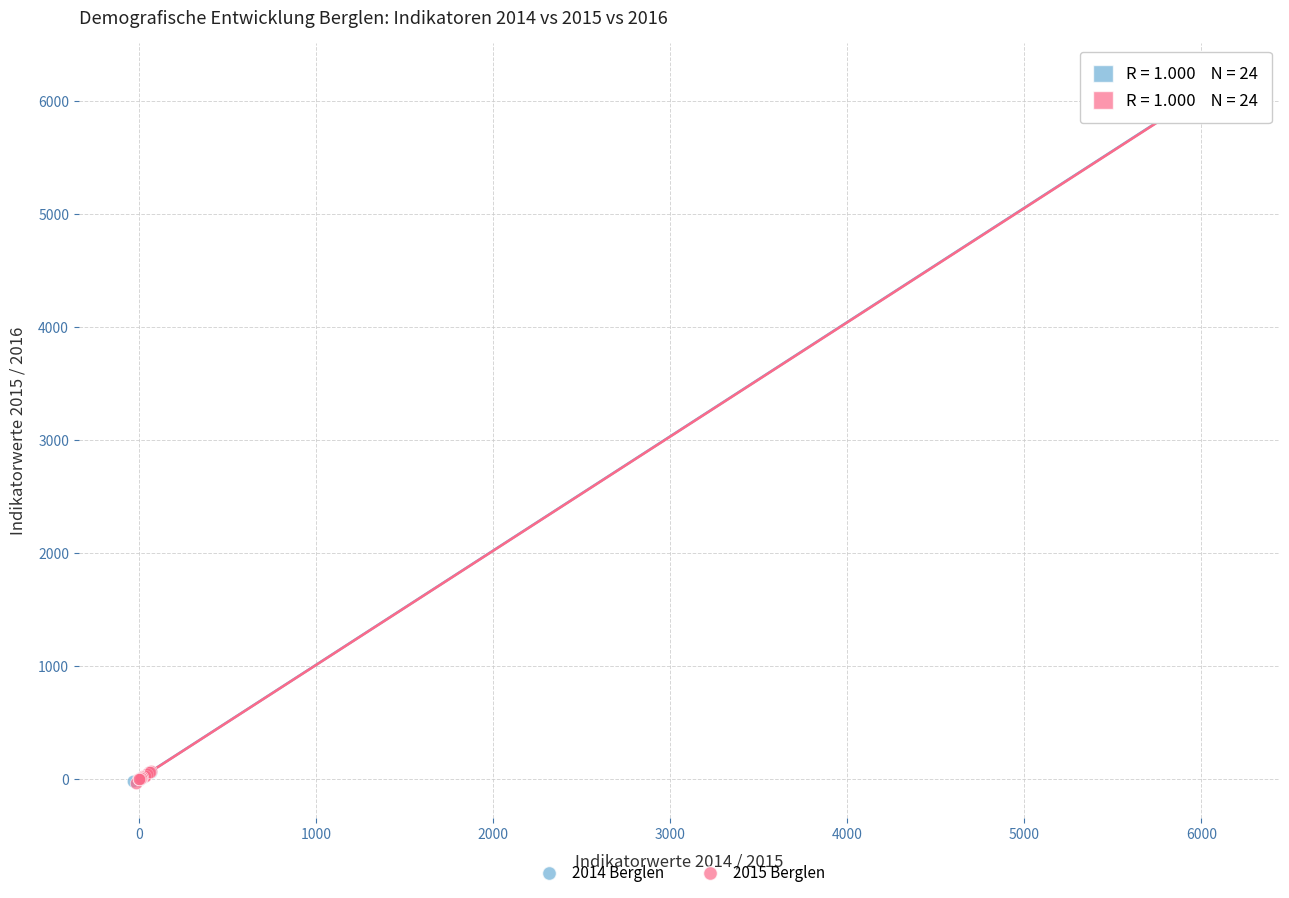

Which series reaches the maximum Y coordinate?

2015 Berglen